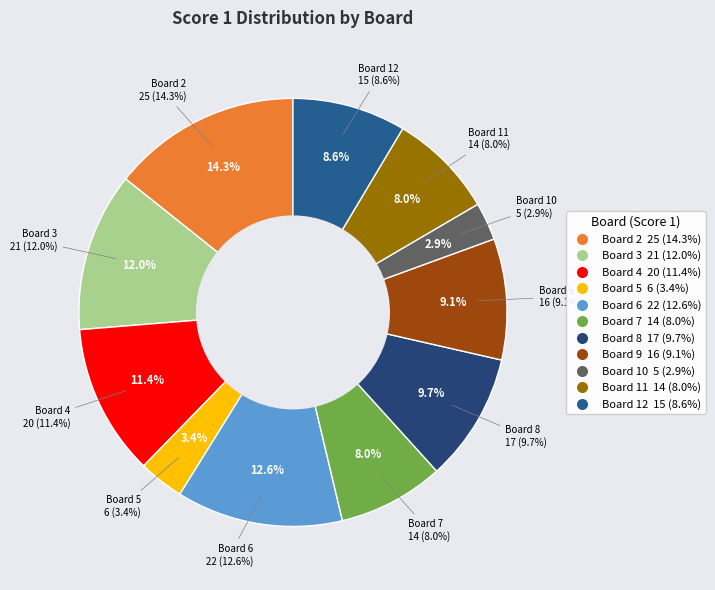

What percentage do Board 2 and Board 6 together represent?

26.9%